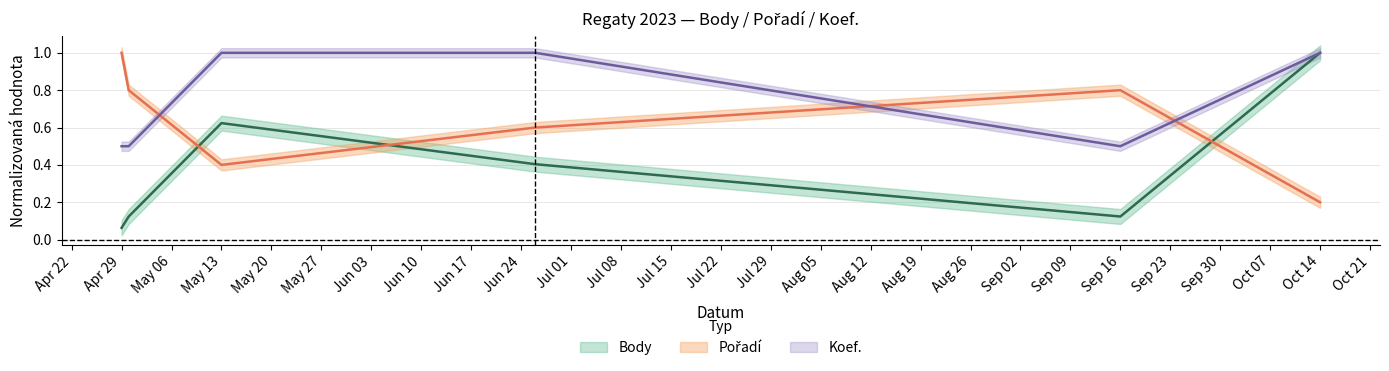

Does the chart have visible grid lines?

Yes